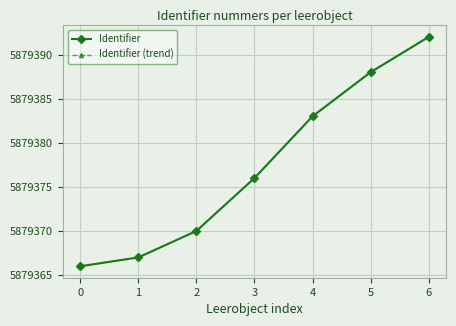

List the labels in order of Identifier value, smallest first.

0, 1, 2, 3, 4, 5, 6